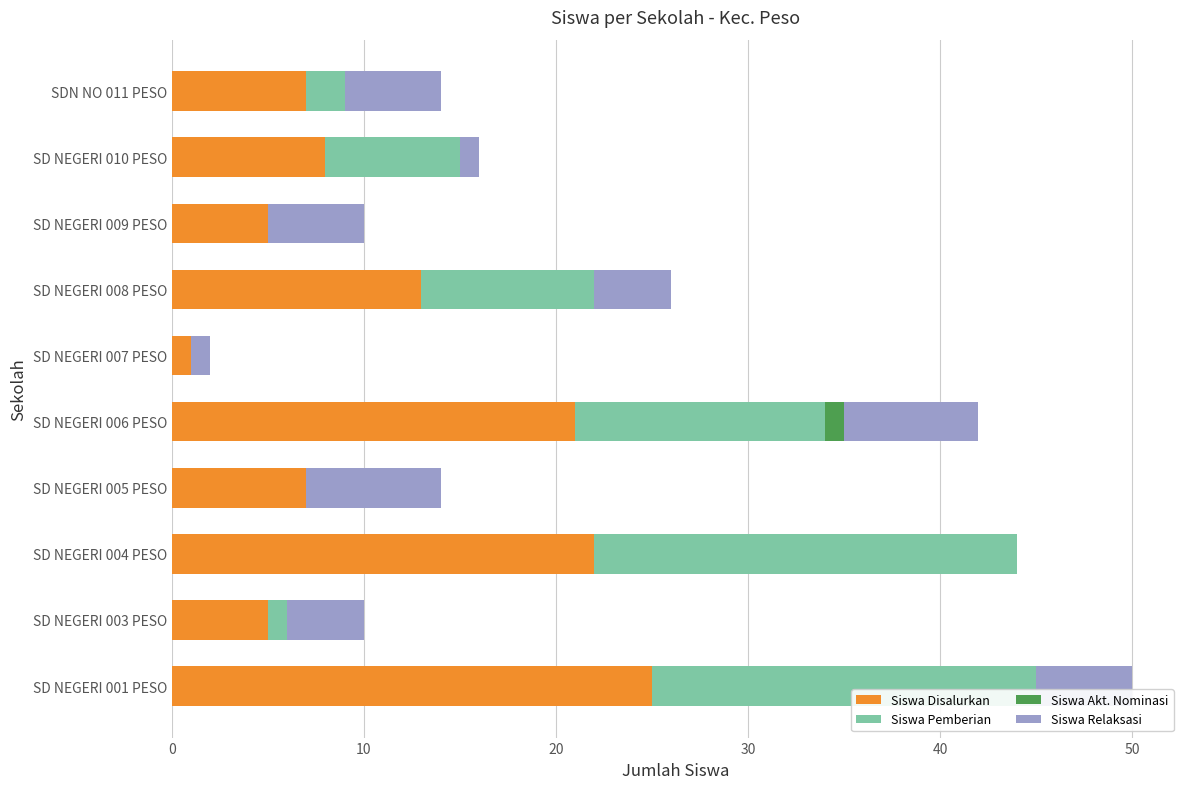

Is it true that Siswa Disalurkan equals 32 at SD NEGERI 006 PESO?

False